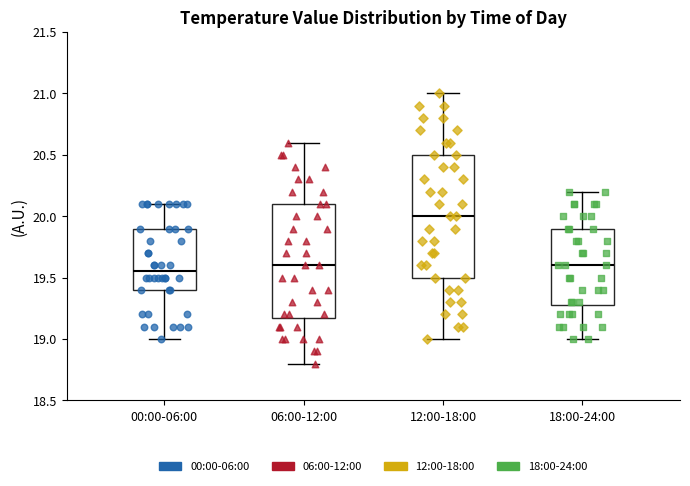

Where is the upper edge of the box for 18:00-24:00 on the y-axis? The values are not printed on the chart, so give them approximately, as read against the axis.

19.90